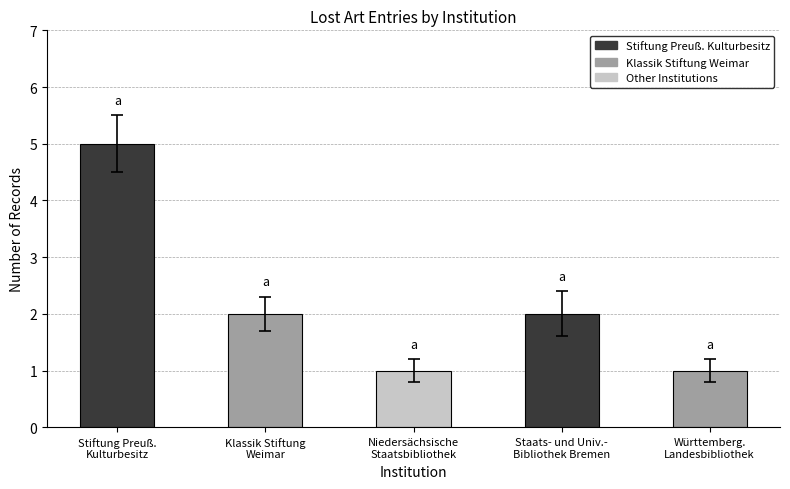

Reading left to right, transcribe all the data shown in this chart.

Stiftung Preuß.
Kulturbesitz=5	Klassik Stiftung
Weimar=2	Niedersächsische
Staatsbibliothek=1	Staats- und Univ.-
Bibliothek Bremen=2	Württemberg.
Landesbibliothek=1